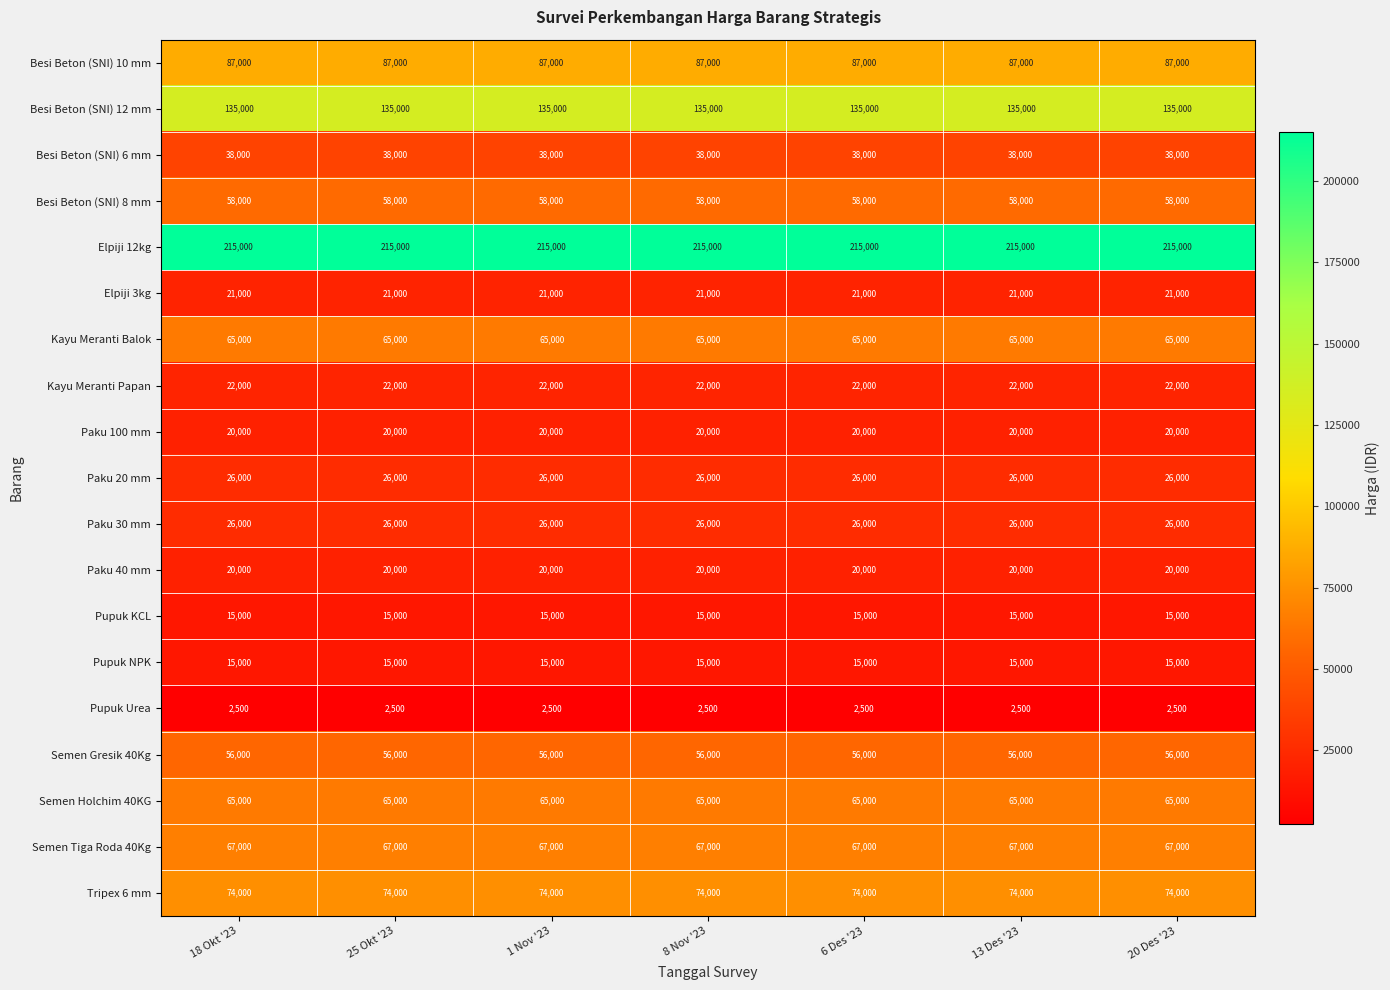

What is the spread (max minus min) of values at 20 Des '23?

212500